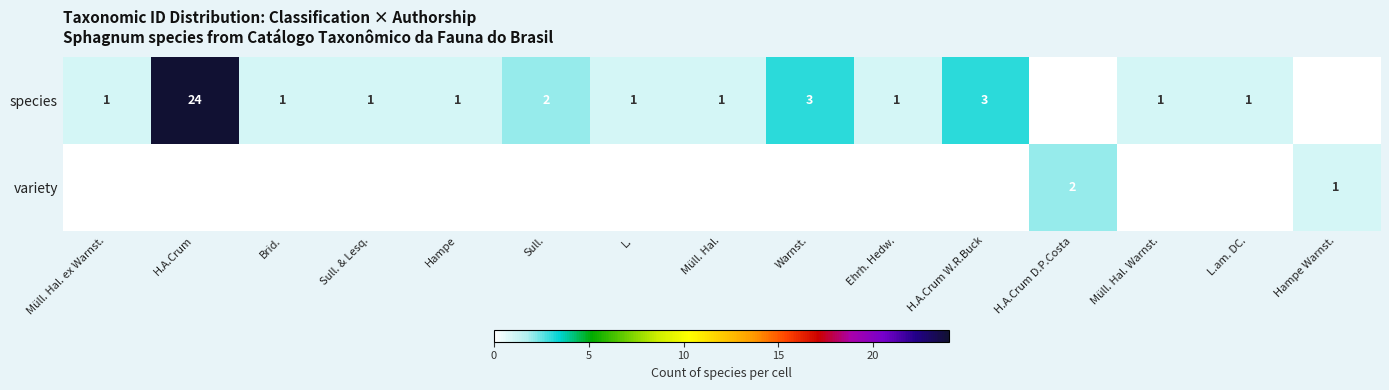

Which category has the highest value across all series?

H.A.Crum